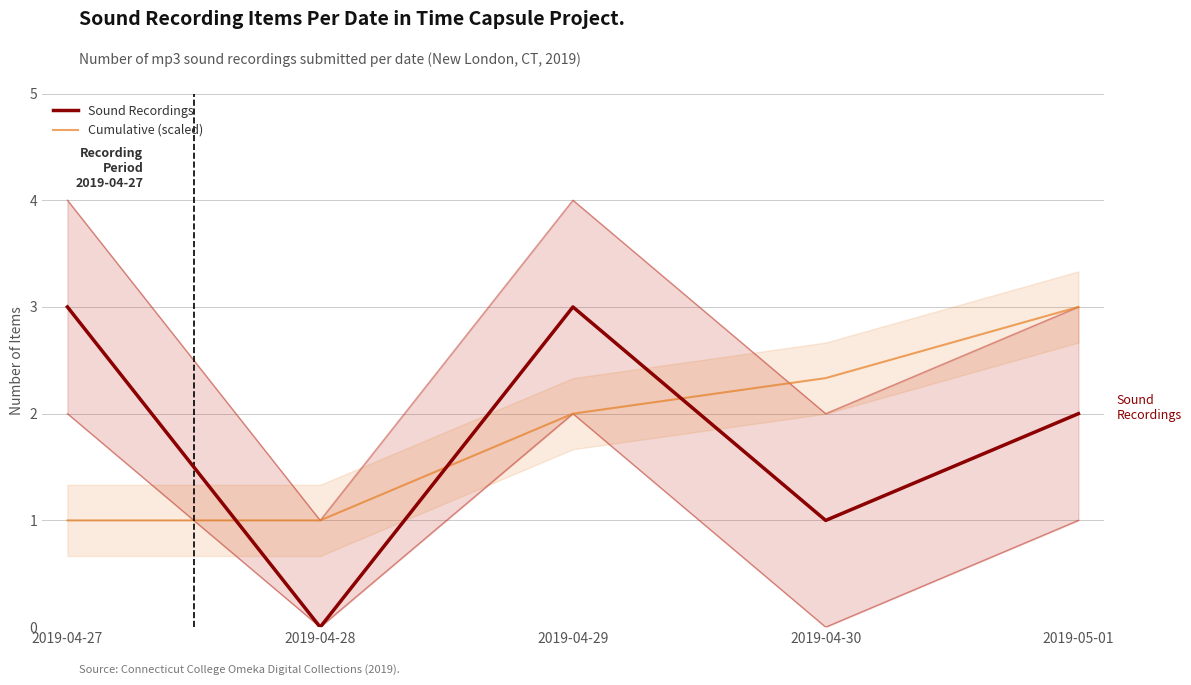

Reading right to left, extract all data points from this chart.

Sound Recordings: 2019-05-01=2.0	2019-04-30=1.0	2019-04-29=3.0	2019-04-28=0.0	2019-04-27=3.0
Cumulative (scaled): 2019-05-01=3.0	2019-04-30=2.3	2019-04-29=2.0	2019-04-28=1.0	2019-04-27=1.0